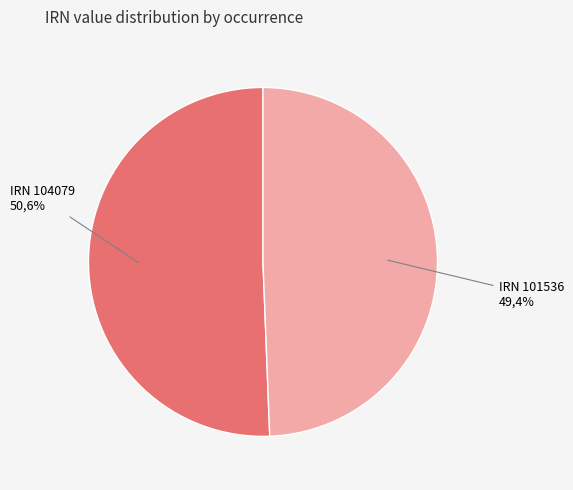

To the nearest percent, what is the combined percentage of 41d2af80-ad38-485d-9719-cd753e5c2265 and 789d9c3c-fe8c-4768-8b4d-746d362ec162?

100%